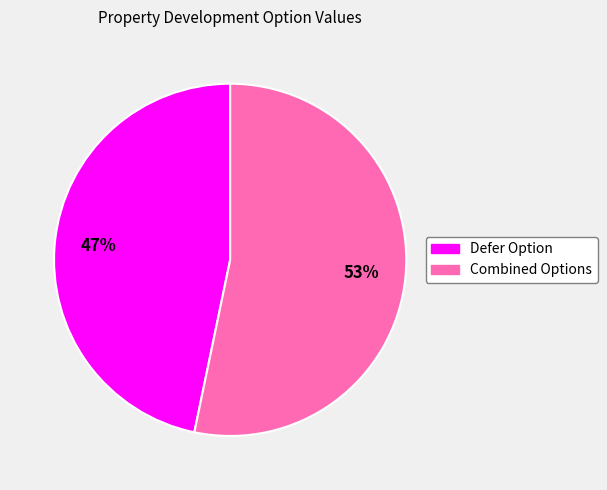

To the nearest percent, what is the average slice percentage?

50%